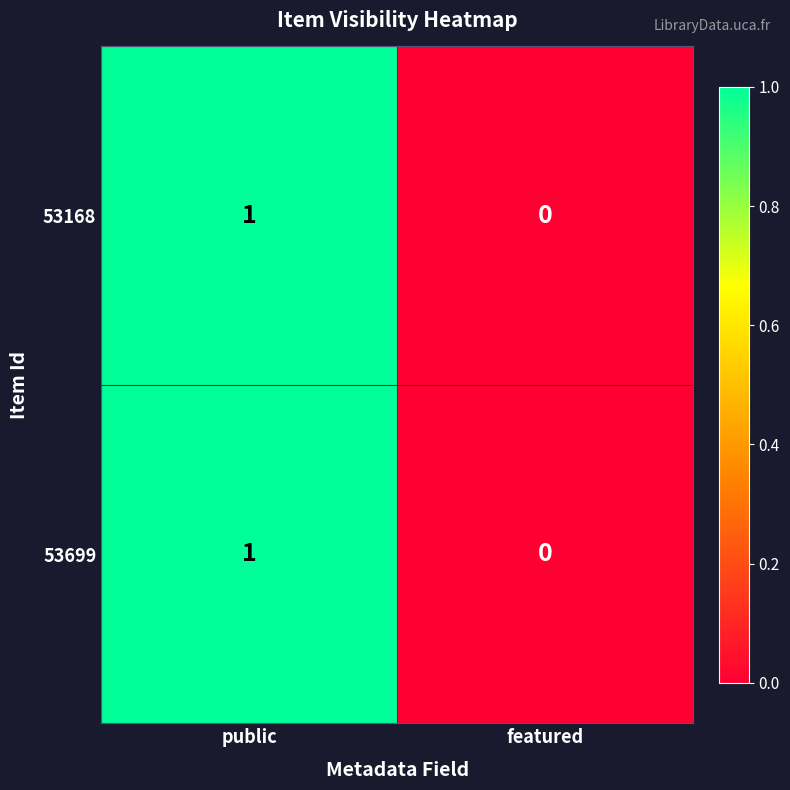

List the labels in order of 53168 value, smallest first.

featured, public